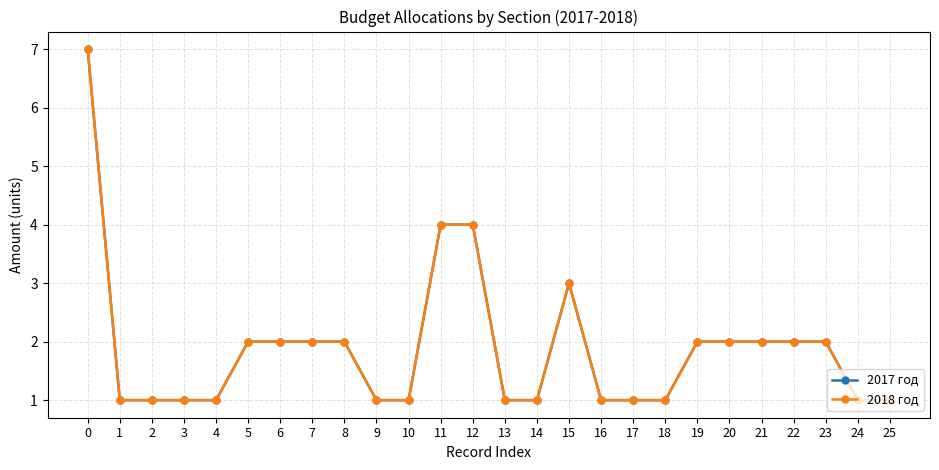

Reading left to right, extract all data points from this chart.

2017 год: 0=7	1=1	2=1	3=1	4=1	5=2	6=2	7=2	8=2	9=1	10=1	11=4	12=4	13=1	14=1	15=3	16=1	17=1	18=1	19=2	20=2	21=2	22=2	23=2	24=1	25=1
2018 год: 0=7	1=1	2=1	3=1	4=1	5=2	6=2	7=2	8=2	9=1	10=1	11=4	12=4	13=1	14=1	15=3	16=1	17=1	18=1	19=2	20=2	21=2	22=2	23=2	24=1	25=1